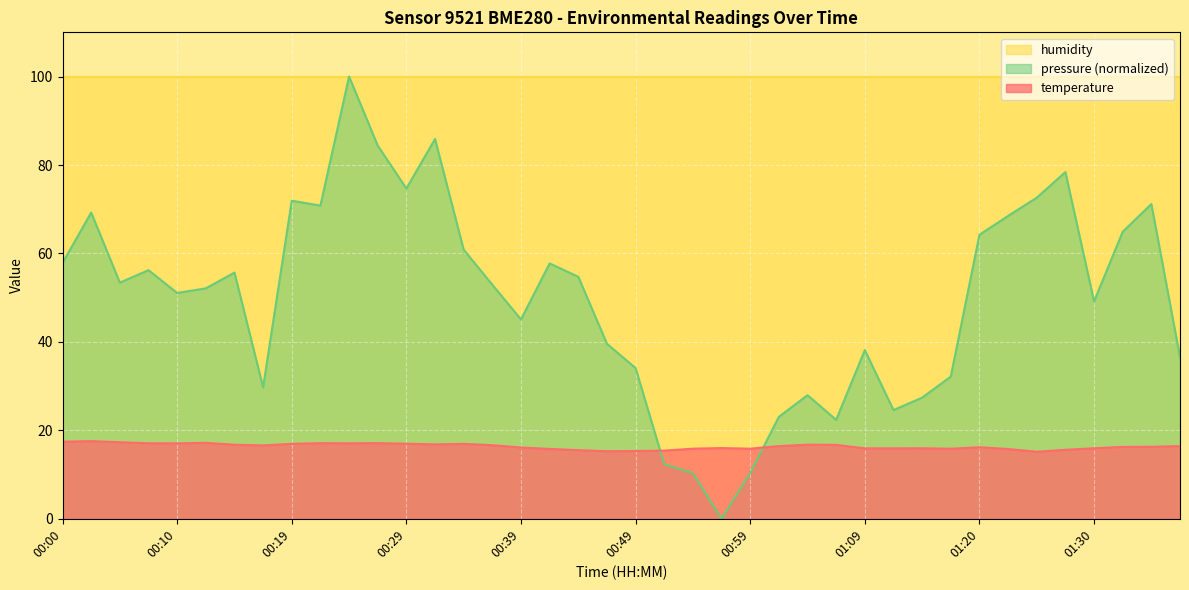

True or false: the data shows 16.8 at 00:32.

True